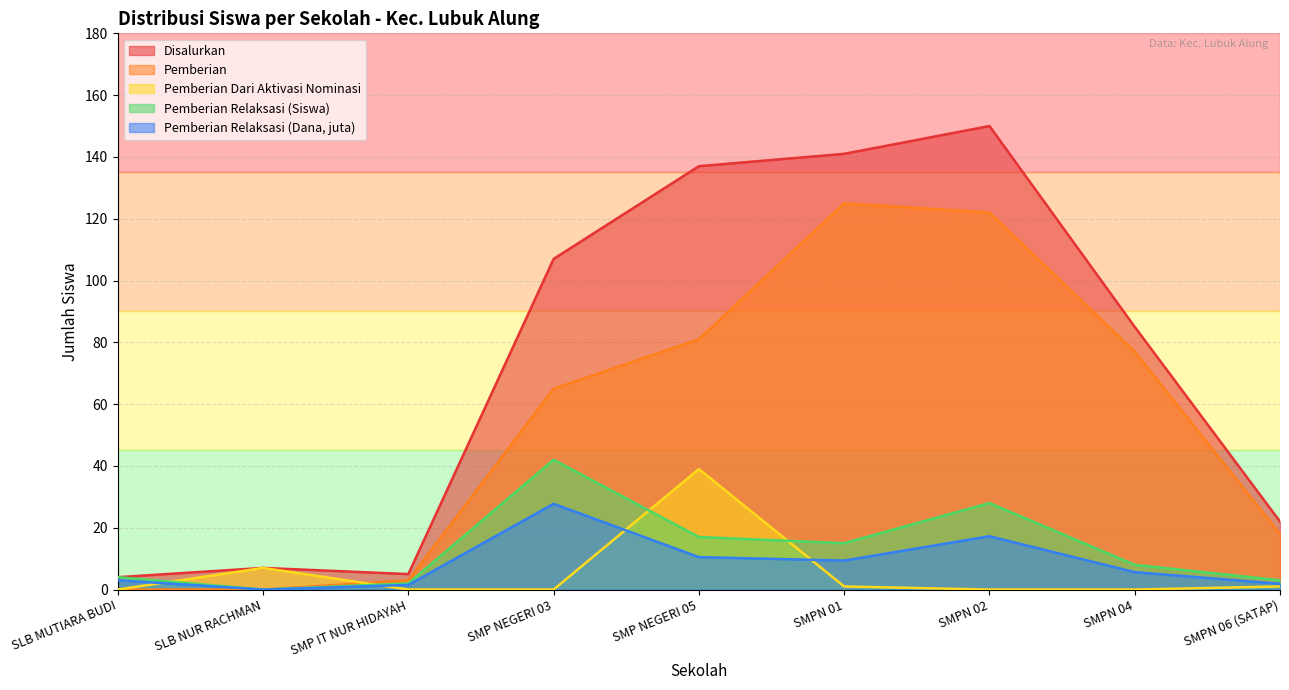

How many lines are shown in the chart?

5